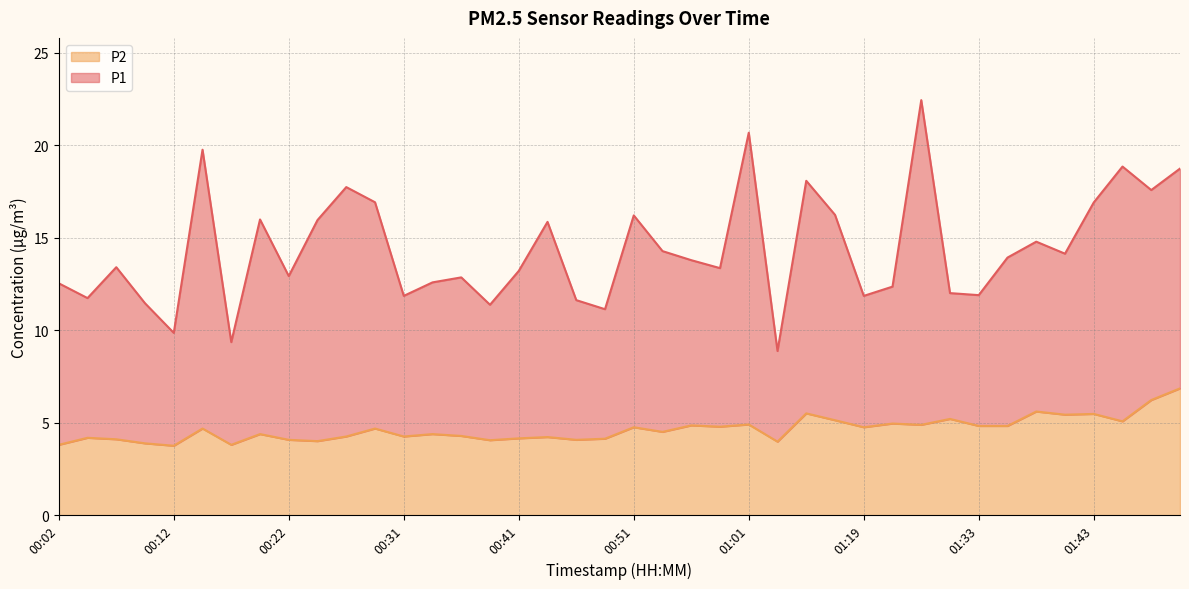

True or false: P2 and P1 intersect in this chart.

False